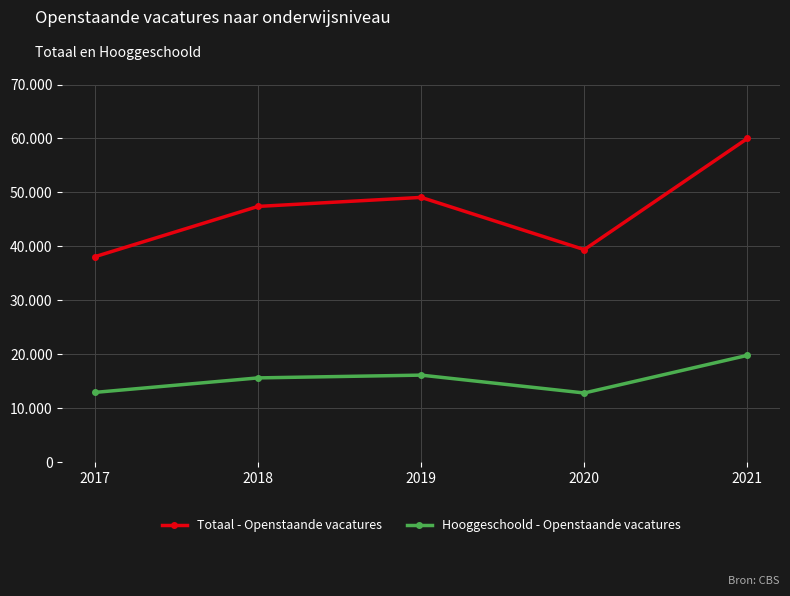

True or false: Hooggeschoold - Openstaande vacatures has a value of 25619 at 2019.

False